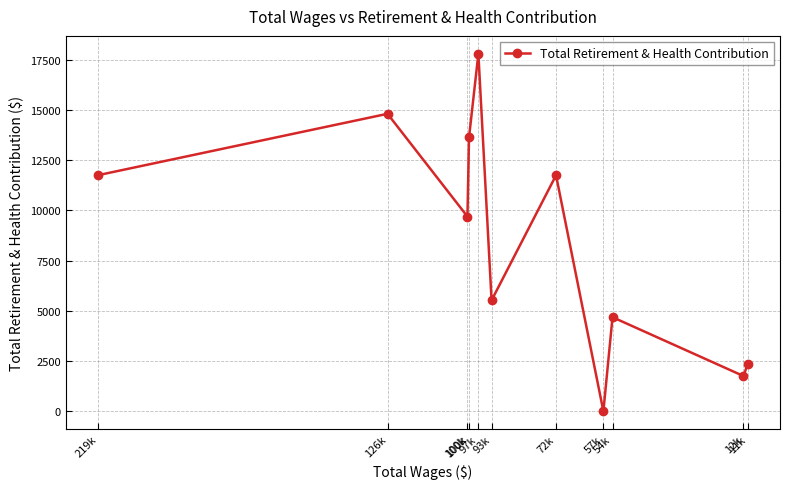

What is the label of the 6th point from the left?

93k